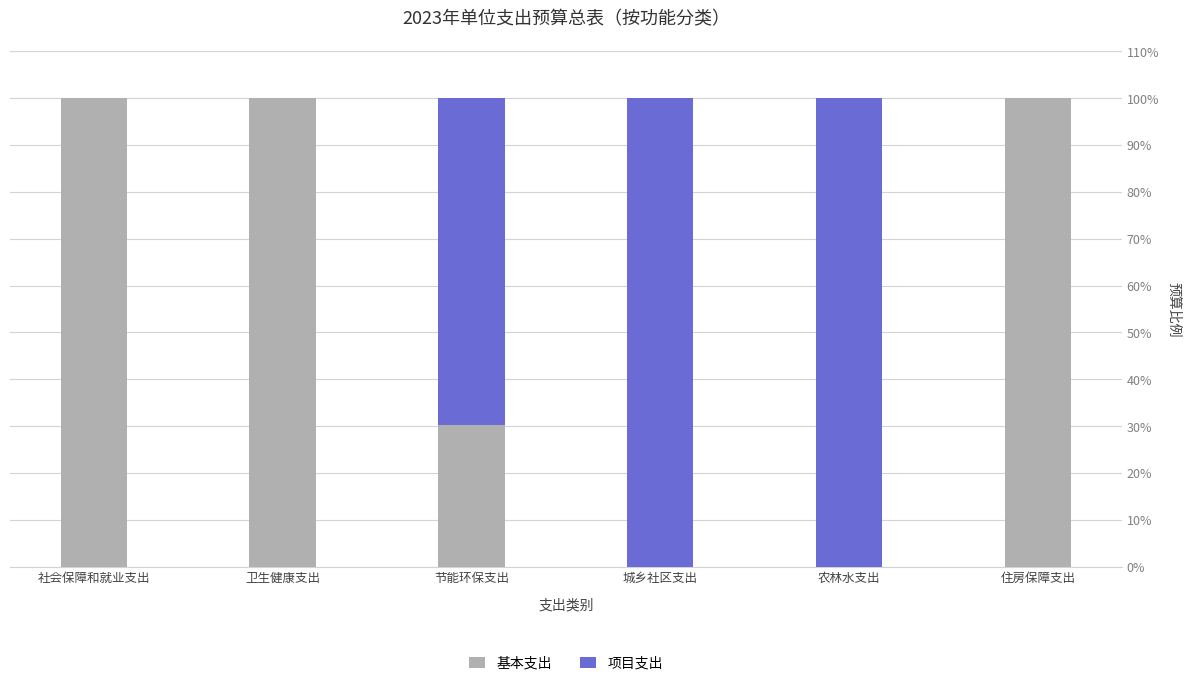

What is the total value across all series at 住房保障支出?

100.0